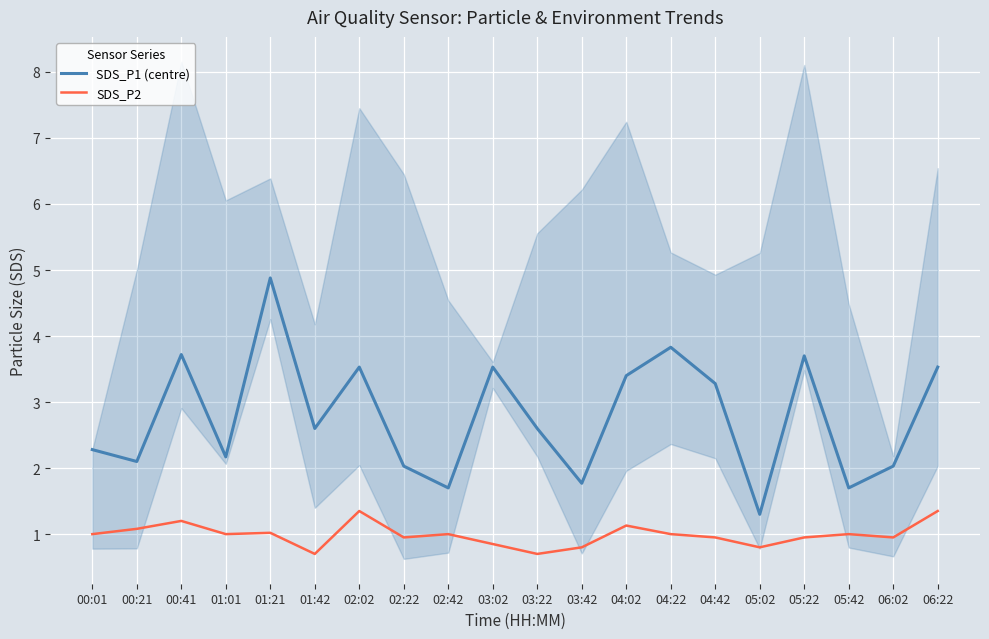

At which label does SDS_P1 (centre) first exceed 2?

00:01